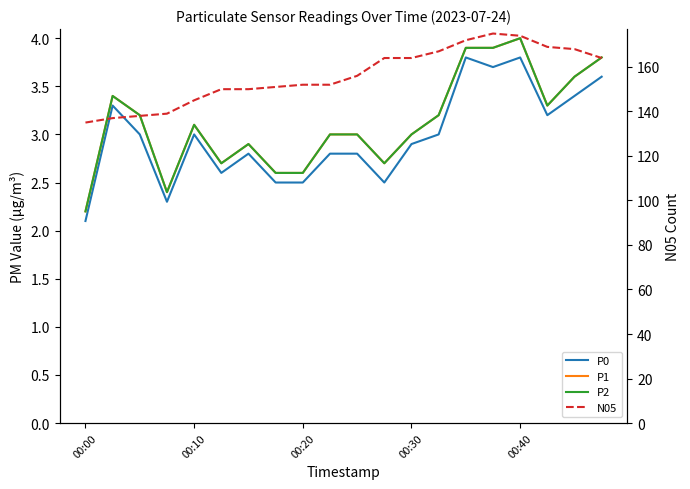

True or false: N05 and P2 intersect in this chart.

False